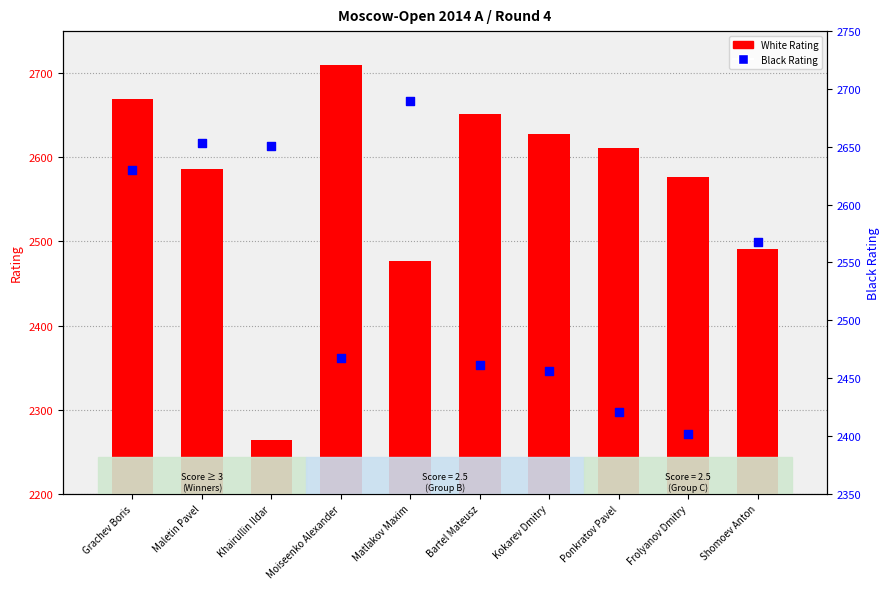

At which category is the sum across all series the highest?

Grachev Boris